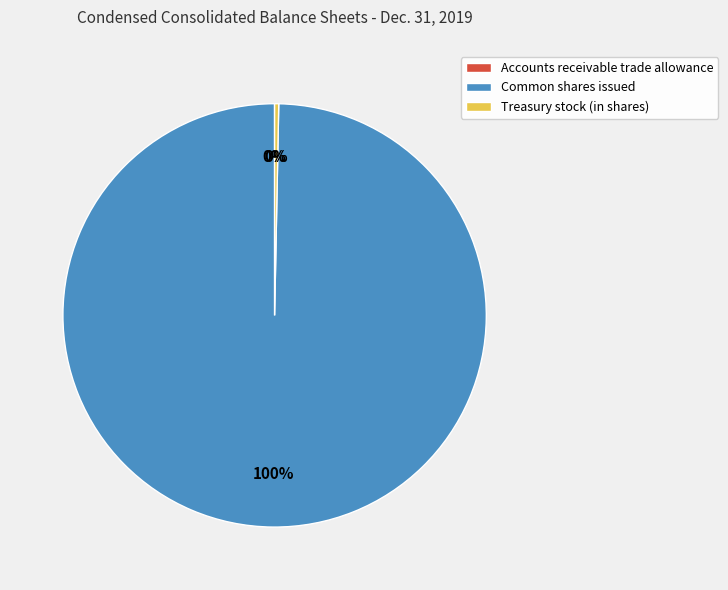

Which category has the biggest portion of the pie?

Common shares issued